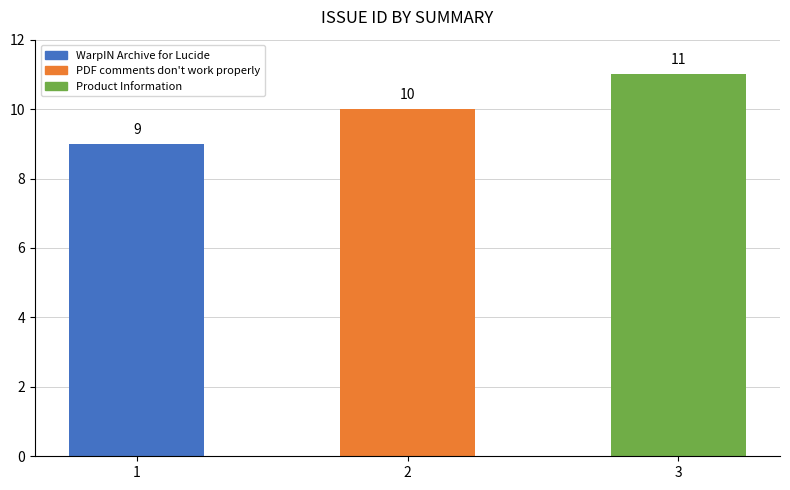

How many bars are there in total?

3